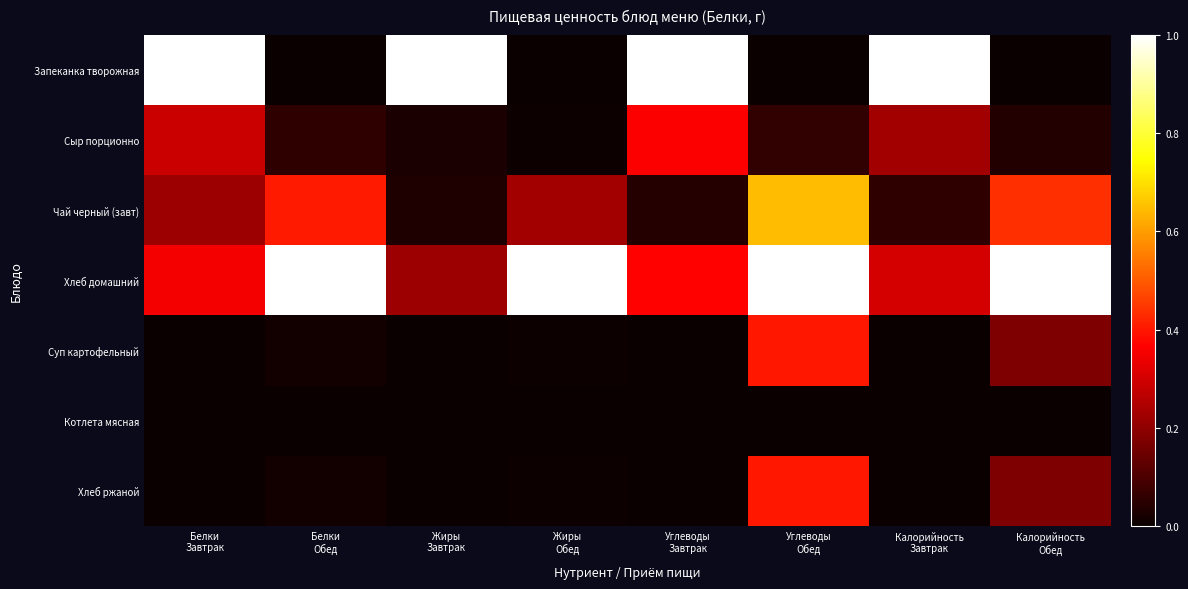

Reading right to left, extract all data points from this chart.

Запеканка творожная: Калорийность
Обед=0.0	Калорийность
Завтрак=1.0	Углеводы
Обед=0.0	Углеводы
Завтрак=1.0	Жиры
Обед=0.0	Жиры
Завтрак=1.0	Белки
Обед=0.0	Белки
Завтрак=1.0
Сыр порционно: Калорийность
Обед=0.0	Калорийность
Завтрак=0.2	Углеводы
Обед=0.1	Углеводы
Завтрак=0.4	Жиры
Обед=0.0	Жиры
Завтрак=0.0	Белки
Обед=0.1	Белки
Завтрак=0.3
Чай черный (завт): Калорийность
Обед=0.4	Калорийность
Завтрак=0.1	Углеводы
Обед=0.6	Углеводы
Завтрак=0.0	Жиры
Обед=0.2	Жиры
Завтрак=0.0	Белки
Обед=0.4	Белки
Завтрак=0.2
Хлеб домашний: Калорийность
Обед=1.0	Калорийность
Завтрак=0.3	Углеводы
Обед=1.0	Углеводы
Завтрак=0.4	Жиры
Обед=1.0	Жиры
Завтрак=0.2	Белки
Обед=1.0	Белки
Завтрак=0.4
Суп картофельный: Калорийность
Обед=0.2	Калорийность
Завтрак=0.0	Углеводы
Обед=0.4	Углеводы
Завтрак=0.0	Жиры
Обед=0.0	Жиры
Завтрак=0.0	Белки
Обед=0.0	Белки
Завтрак=0.0
Котлета мясная: Калорийность
Обед=0.0	Калорийность
Завтрак=0.0	Углеводы
Обед=0.0	Углеводы
Завтрак=0.0	Жиры
Обед=0.0	Жиры
Завтрак=0.0	Белки
Обед=0.0	Белки
Завтрак=0.0
Хлеб ржаной: Калорийность
Обед=0.2	Калорийность
Завтрак=0.0	Углеводы
Обед=0.4	Углеводы
Завтрак=0.0	Жиры
Обед=0.0	Жиры
Завтрак=0.0	Белки
Обед=0.0	Белки
Завтрак=0.0